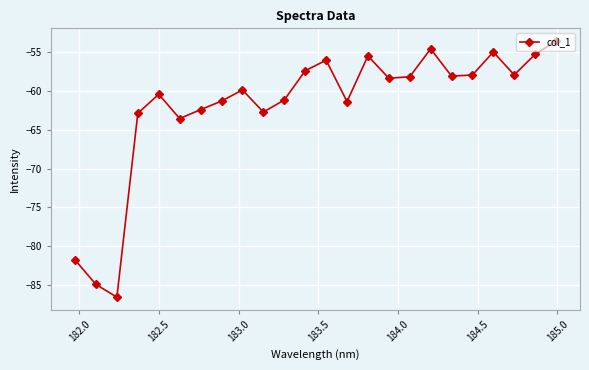

What is the value of the 6th point from the left?

-63.5